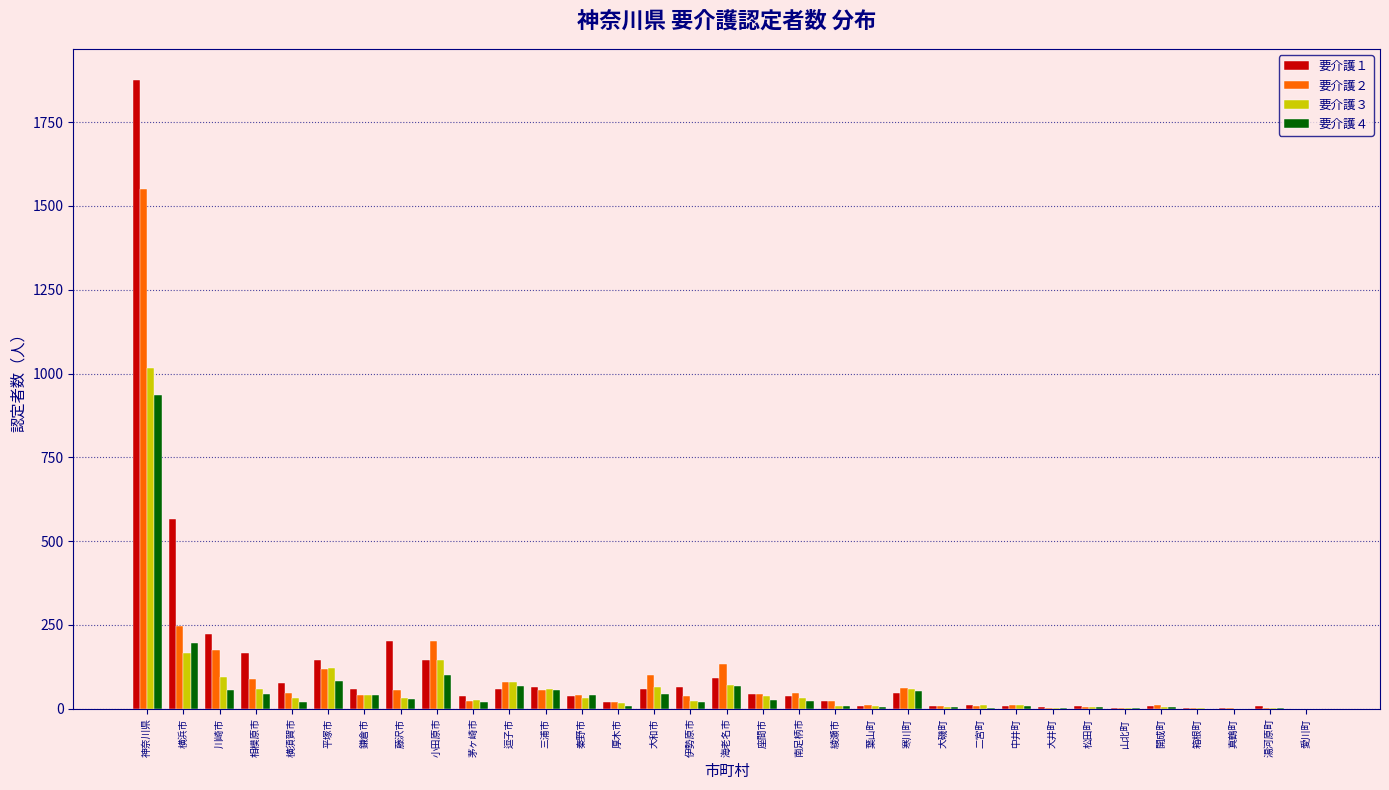

The value of 要介護３ at 愛川町 is 0. True or false?

True